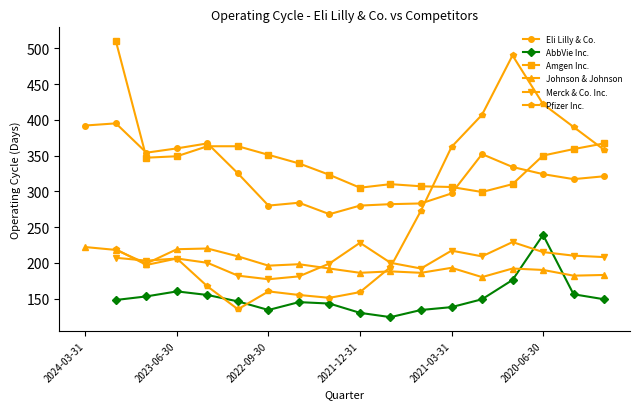

List the series in order of their peak value, lowest first.

Johnson & Johnson, Merck & Co. Inc., AbbVie Inc., Eli Lilly & Co., Pfizer Inc., Amgen Inc.